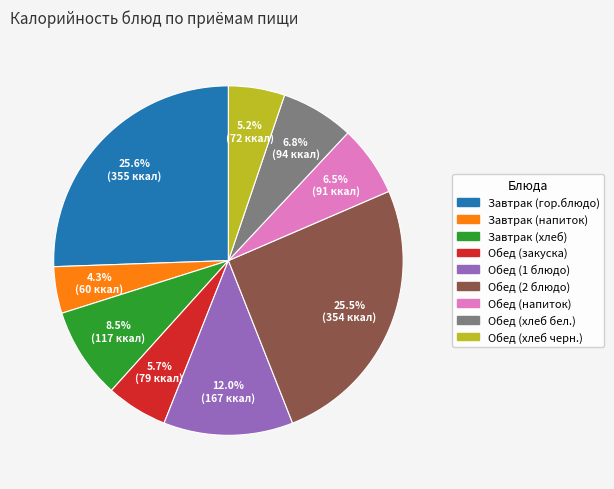

Combined, what portion of the pie is Завтрак (хлеб) and Обед (напиток)?

15.0%